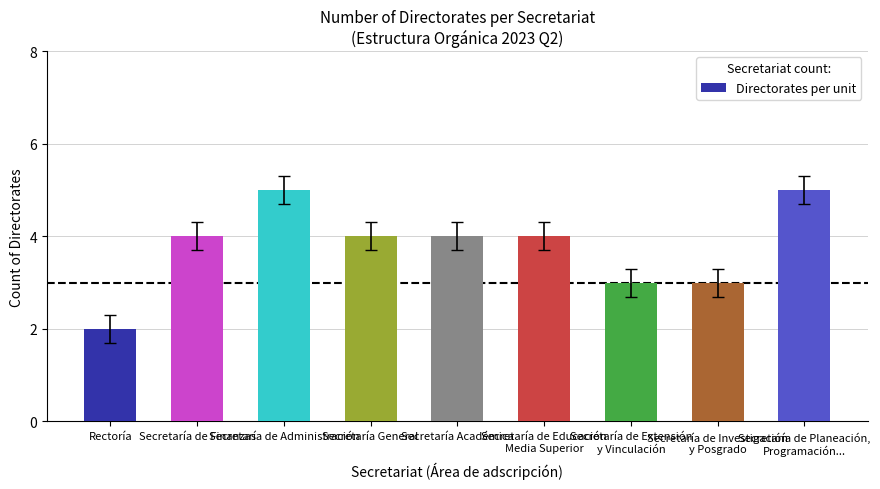

Are the bars grouped side by side (vs. stacked)?

No